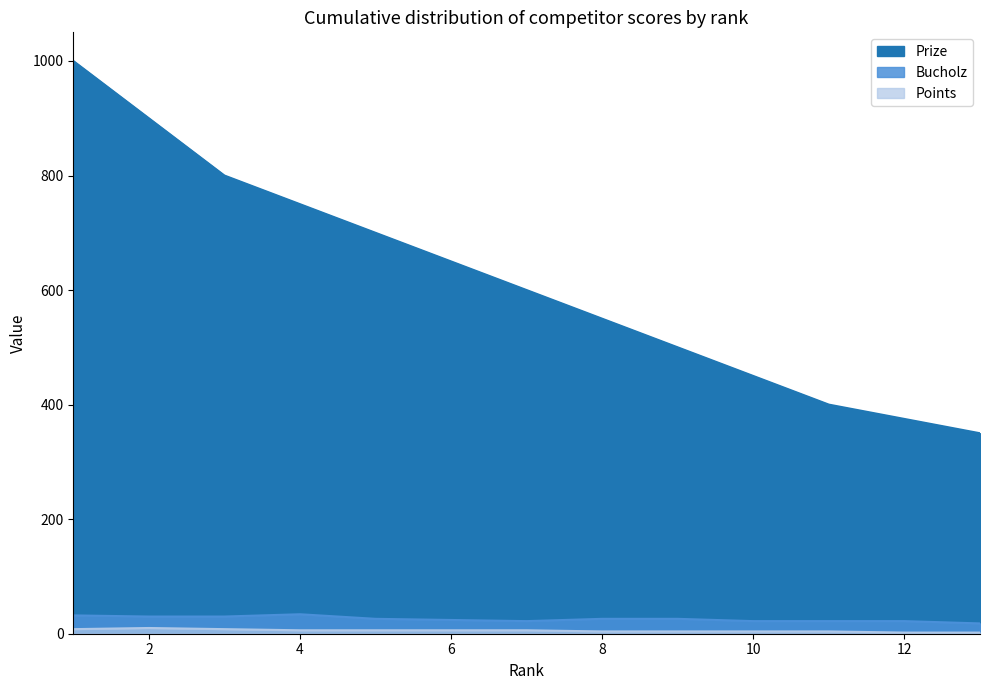

Count the number of categories in the chart.

13